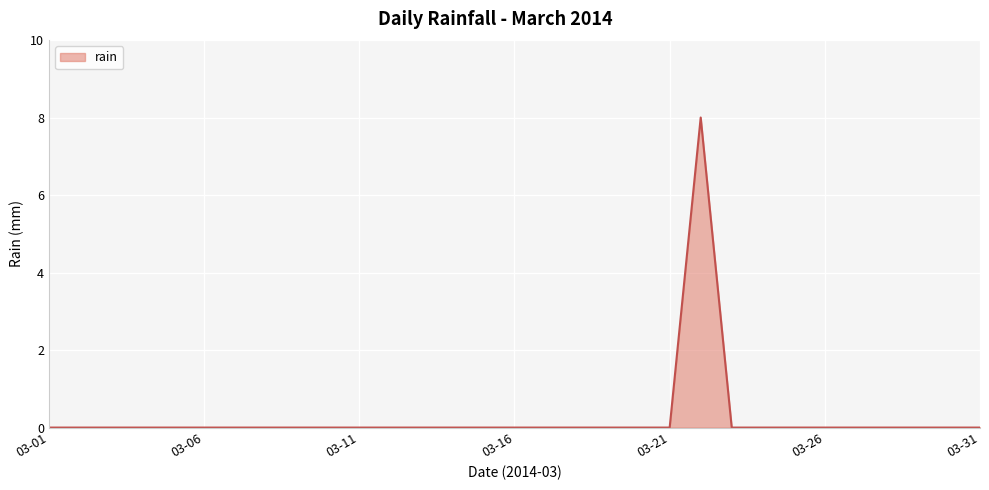

What is the difference between the maximum and minimum values?

8